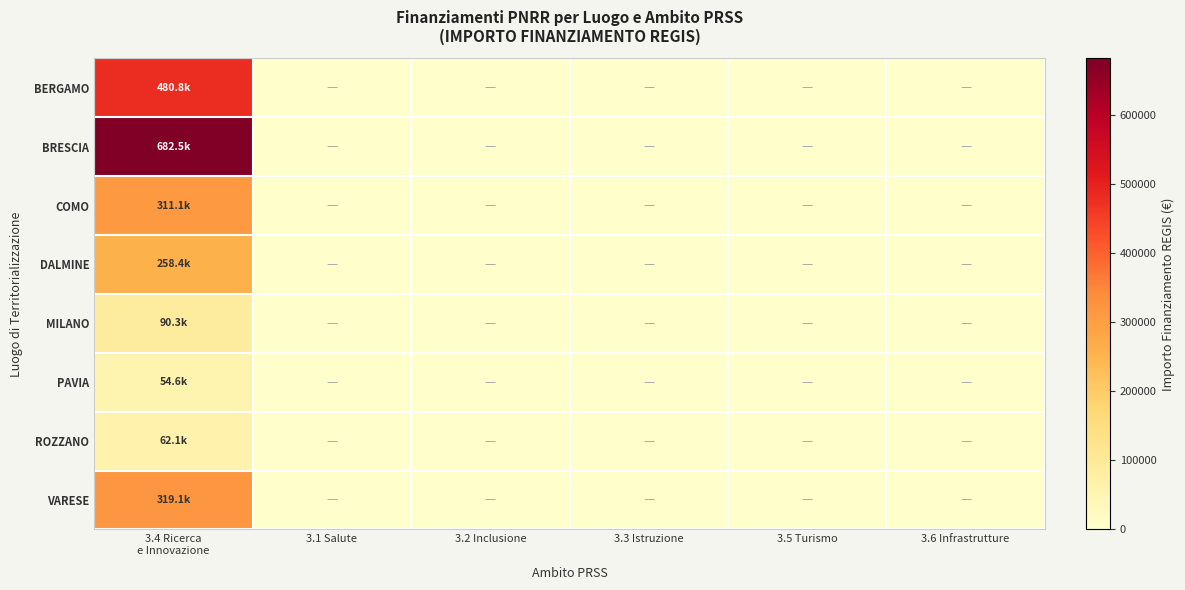

Reading left to right, list all the values displayed in this chart.

BERGAMO: 3.4 Ricerca
e Innovazione=480788.9	3.1 Salute=0.0	3.2 Inclusione=0.0	3.3 Istruzione=0.0	3.5 Turismo=0.0	3.6 Infrastrutture=0.0
BRESCIA: 3.4 Ricerca
e Innovazione=682502.5	3.1 Salute=0.0	3.2 Inclusione=0.0	3.3 Istruzione=0.0	3.5 Turismo=0.0	3.6 Infrastrutture=0.0
COMO: 3.4 Ricerca
e Innovazione=311137.0	3.1 Salute=0.0	3.2 Inclusione=0.0	3.3 Istruzione=0.0	3.5 Turismo=0.0	3.6 Infrastrutture=0.0
DALMINE: 3.4 Ricerca
e Innovazione=258386.7	3.1 Salute=0.0	3.2 Inclusione=0.0	3.3 Istruzione=0.0	3.5 Turismo=0.0	3.6 Infrastrutture=0.0
MILANO: 3.4 Ricerca
e Innovazione=90268.6	3.1 Salute=0.0	3.2 Inclusione=0.0	3.3 Istruzione=0.0	3.5 Turismo=0.0	3.6 Infrastrutture=0.0
PAVIA: 3.4 Ricerca
e Innovazione=54577.6	3.1 Salute=0.0	3.2 Inclusione=0.0	3.3 Istruzione=0.0	3.5 Turismo=0.0	3.6 Infrastrutture=0.0
ROZZANO: 3.4 Ricerca
e Innovazione=62062.4	3.1 Salute=0.0	3.2 Inclusione=0.0	3.3 Istruzione=0.0	3.5 Turismo=0.0	3.6 Infrastrutture=0.0
VARESE: 3.4 Ricerca
e Innovazione=319070.1	3.1 Salute=0.0	3.2 Inclusione=0.0	3.3 Istruzione=0.0	3.5 Turismo=0.0	3.6 Infrastrutture=0.0